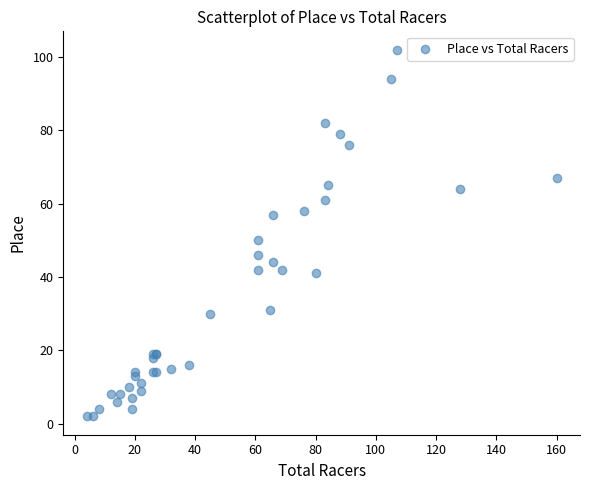

What Y value in the scatter plot is closest to 52?

50